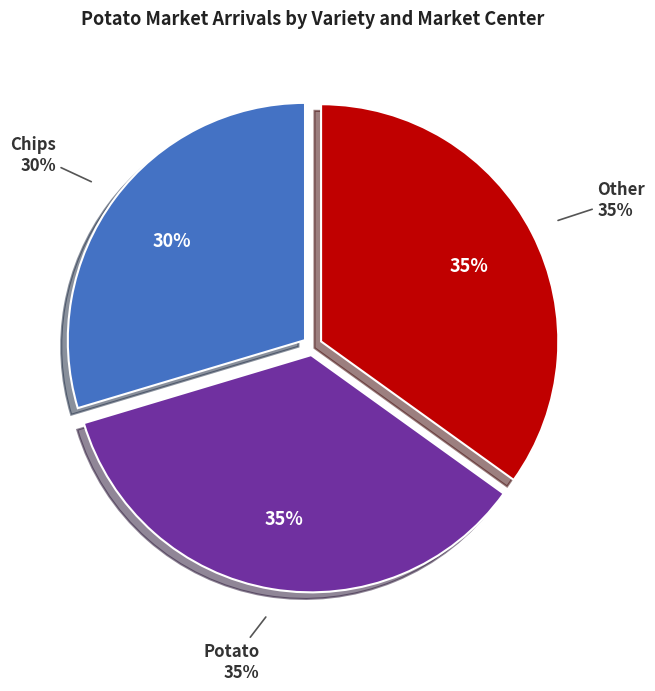

Does Potato(Rajkot) account for over 50% of the chart?

No